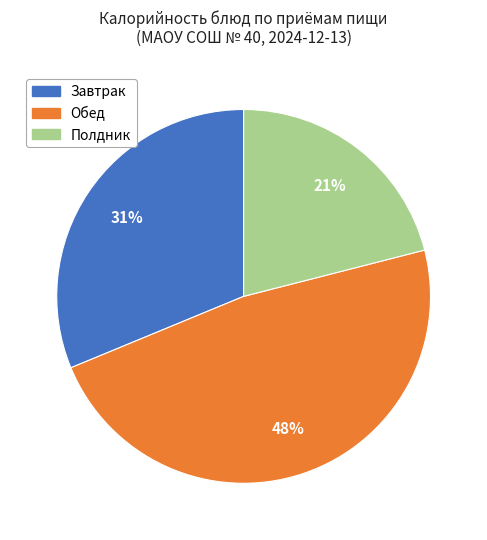

Is there a majority slice in this chart?

No